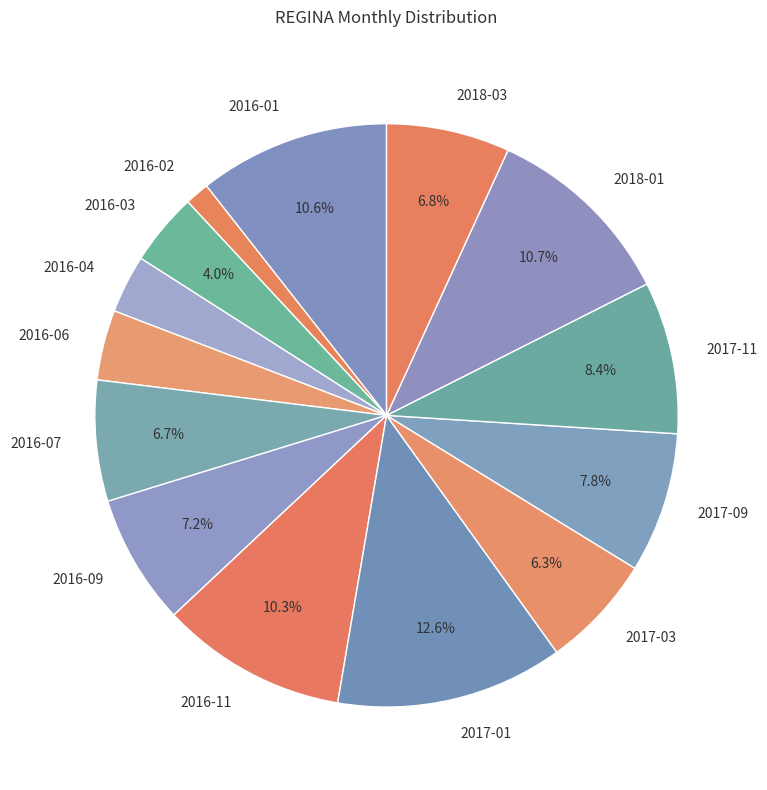

How many slices are in this pie chart?

14